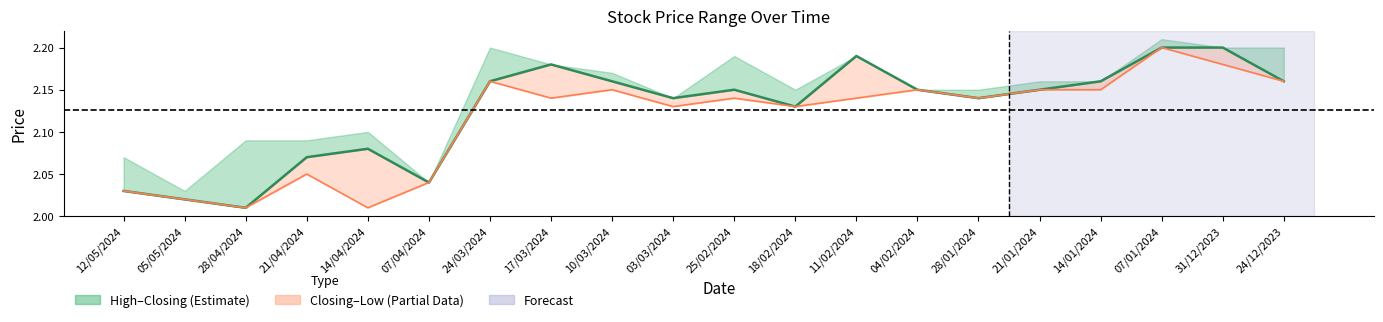

Which category has the highest value in the Closing series?

07/01/2024